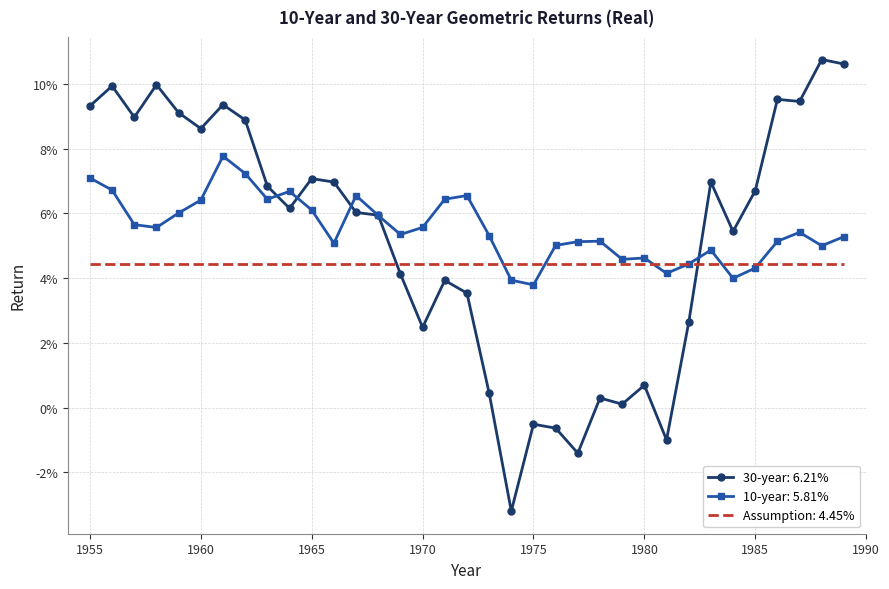

List the series in order of their peak value, lowest first.

Assumption: 4.45%, 10-year: 5.81%, 30-year: 6.21%